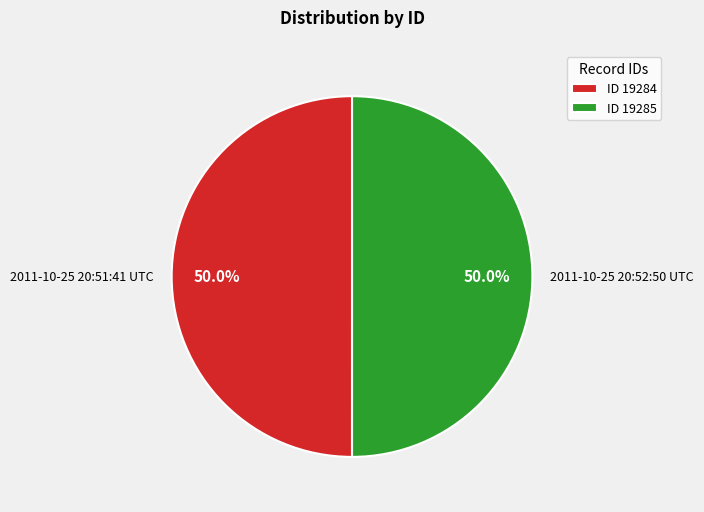

Approximately how many times larger is the value at 2011-10-25 20:52:50 UTC compared to 2011-10-25 20:51:41 UTC?

1.0